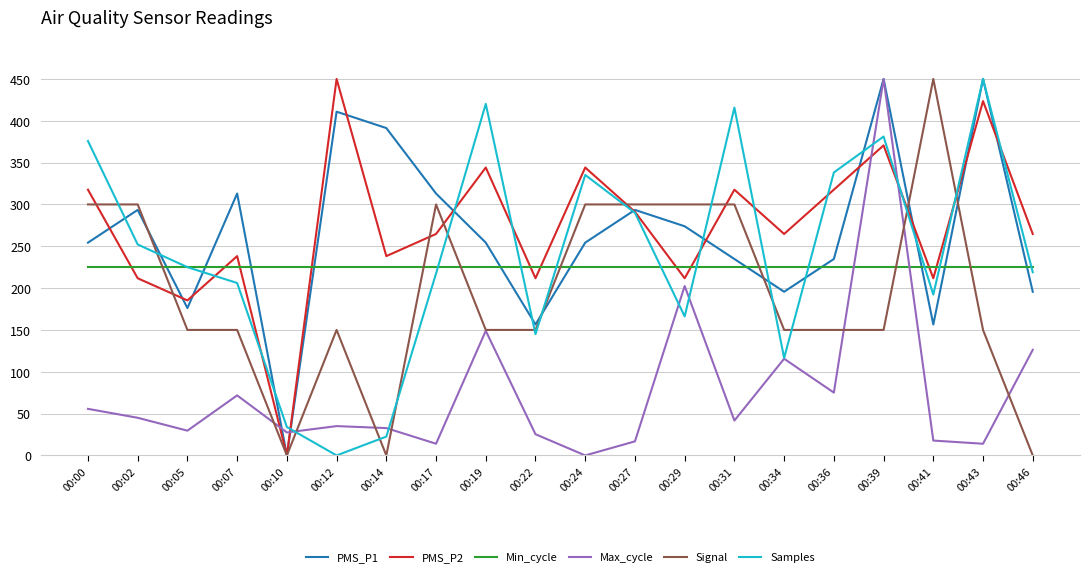

What is the average value of the Signal series?

195.0